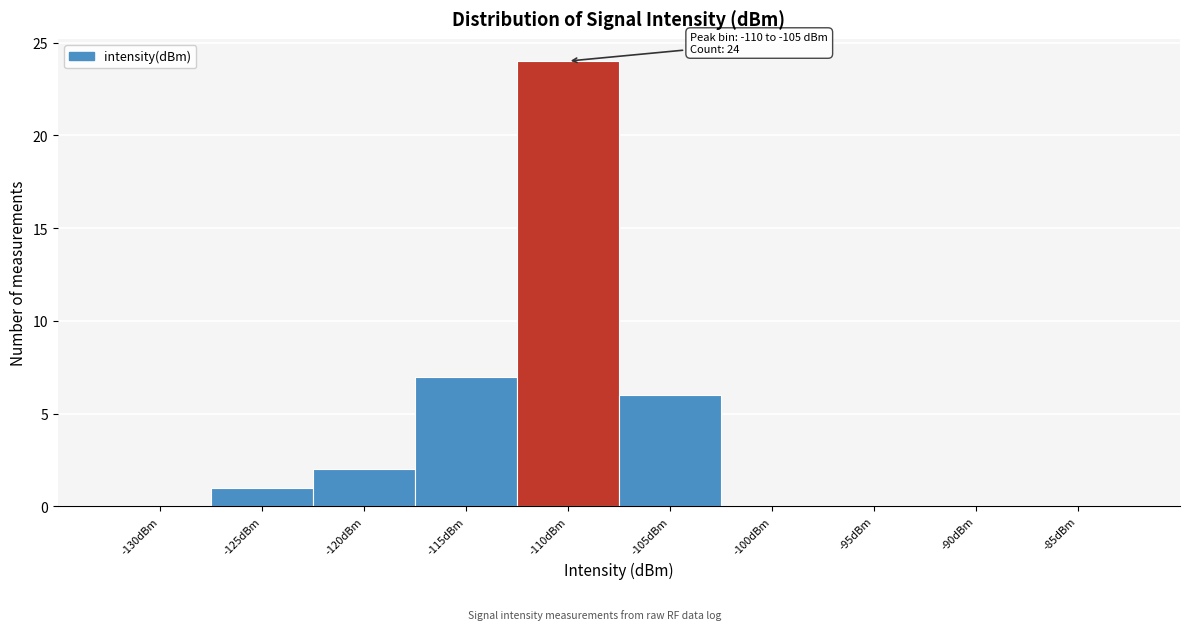

Reading right to left, transcribe all the data shown in this chart.

-85dBm=0	-90dBm=0	-95dBm=0	-100dBm=0	-105dBm=6	-110dBm=24	-115dBm=7	-120dBm=2	-125dBm=1	-130dBm=0